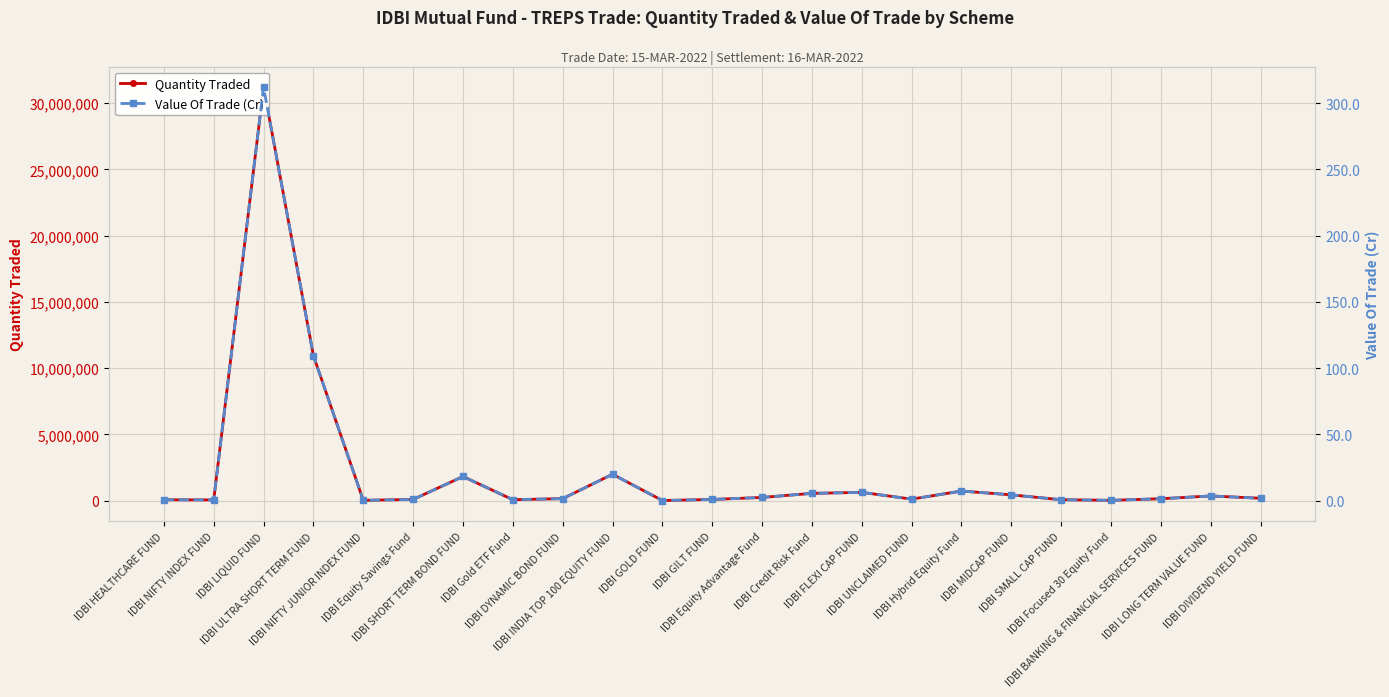

Rank the series at IDBI Equity Advantage Fund from lowest to highest value.

Value Of Trade (Cr), Quantity Traded